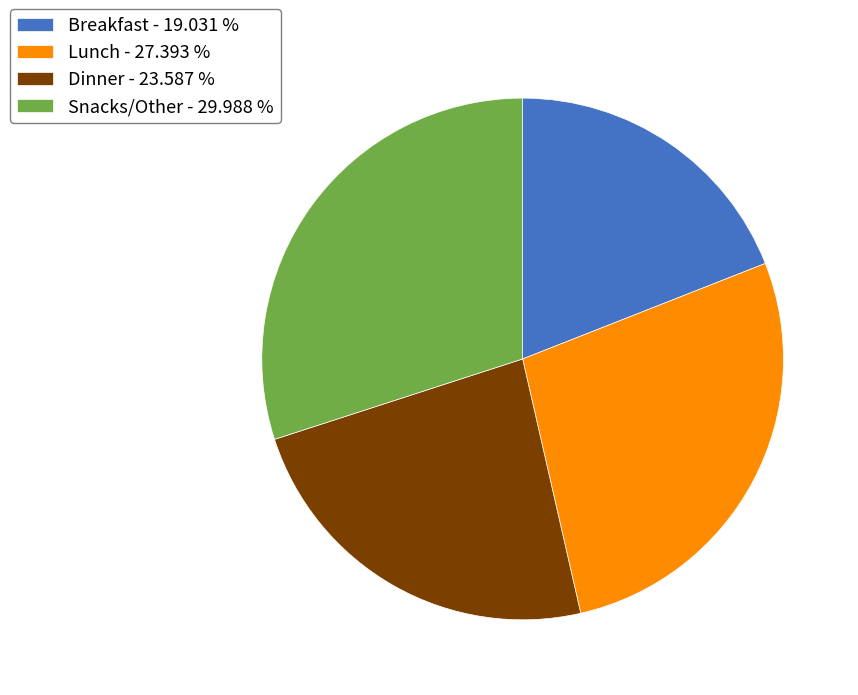

Does Dinner represent more than half of the total?

No